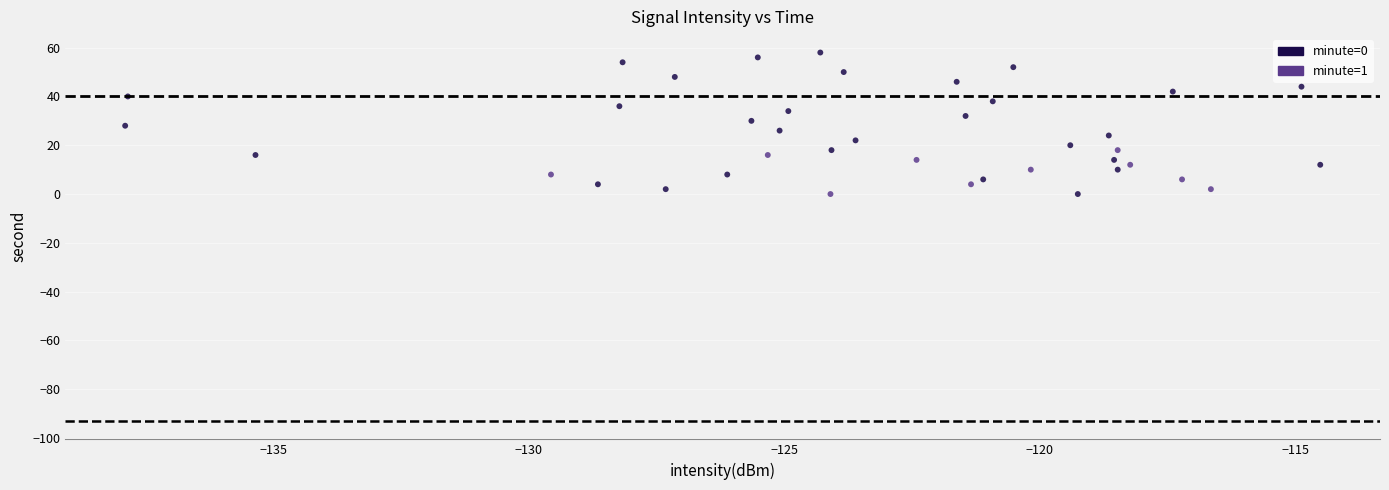

Which series has the widest spread of Y values?

minute=0